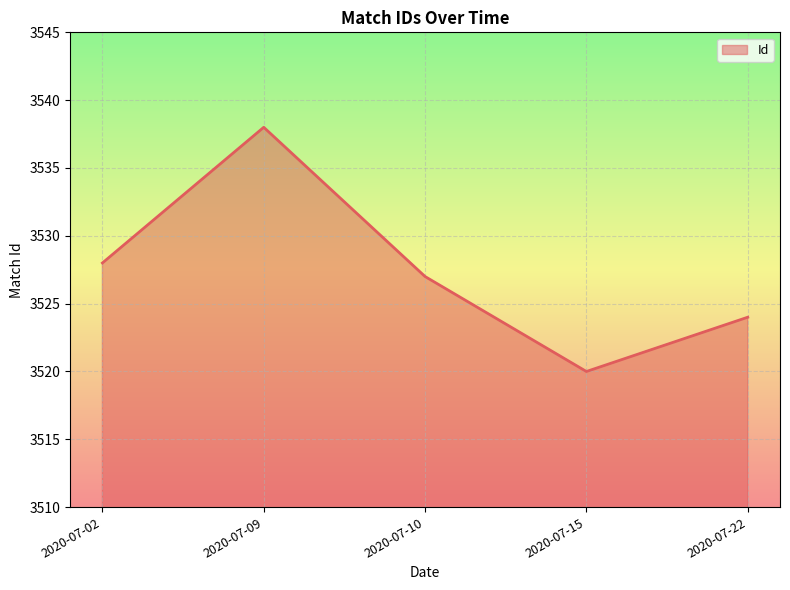

Rank the categories by value from highest to lowest.

2020-07-09, 2020-07-02, 2020-07-10, 2020-07-22, 2020-07-15